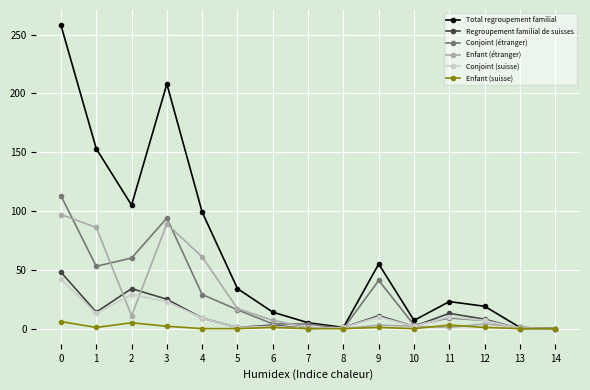

How many series are shown in this chart?

6